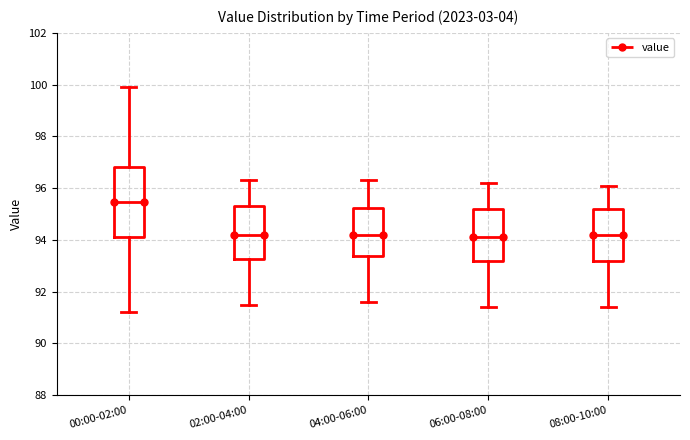

Which box is the tallest, from its lower edge to its upper edge?

00:00-02:00